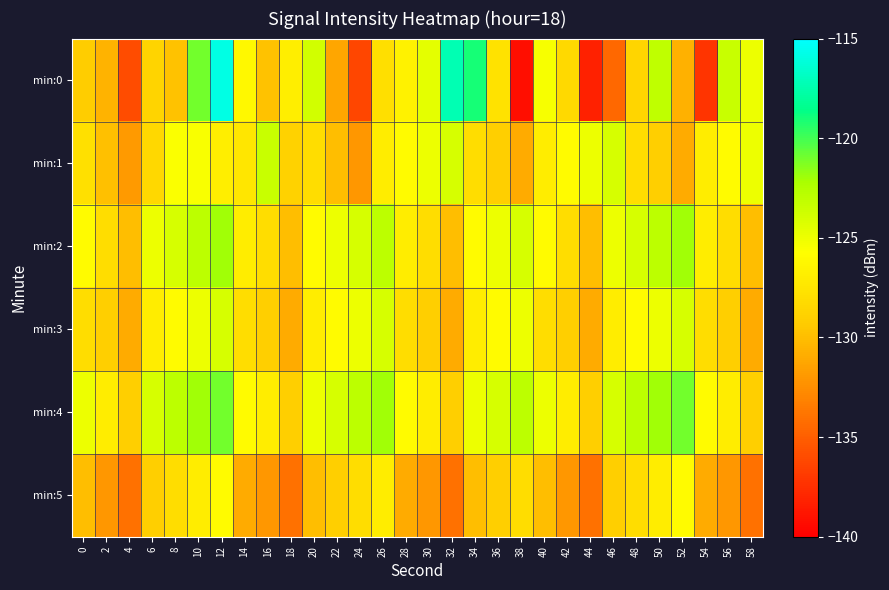

At 36, list the series in order from largest to smallest.

min:4, min:2, min:3, min:0, min:1, min:5